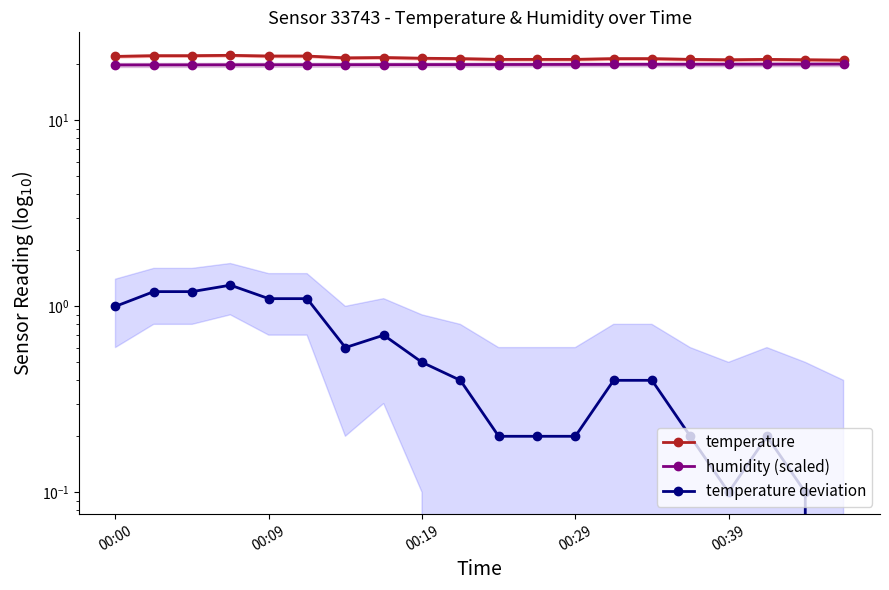

What is the average value of the humidity (scaled) series?

20.0